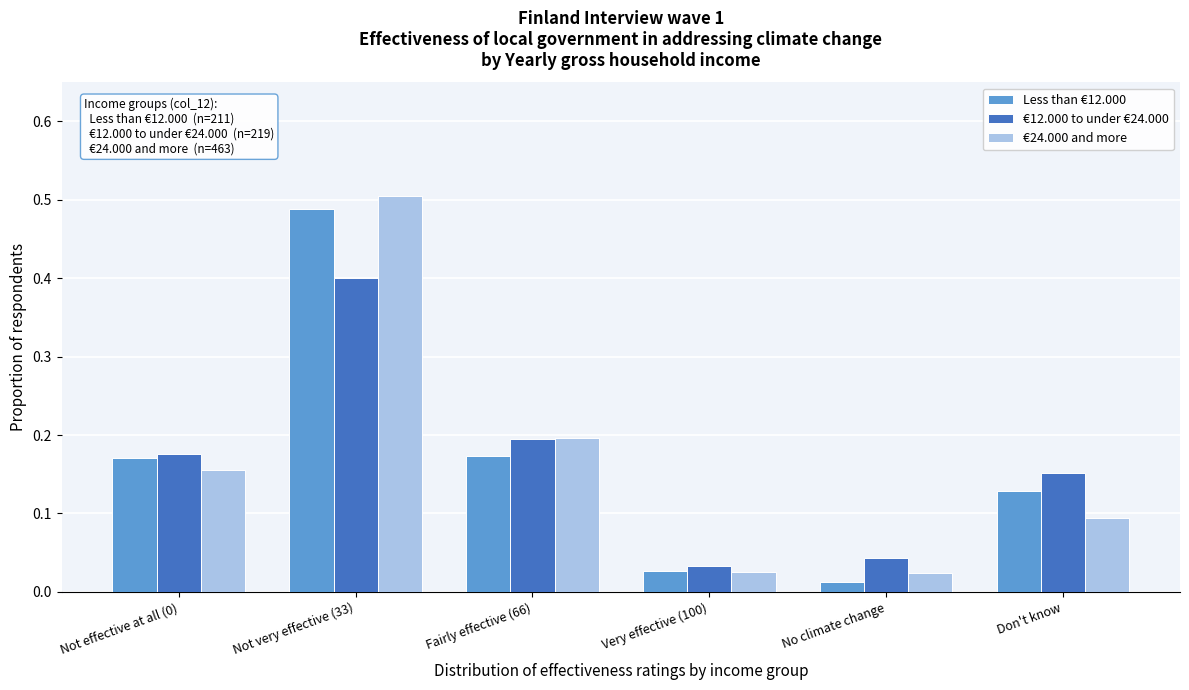

Is the value of Less than €12.000 at Not effective at all (0) greater than the value of €24.000 and more at Not effective at all (0)?

Yes